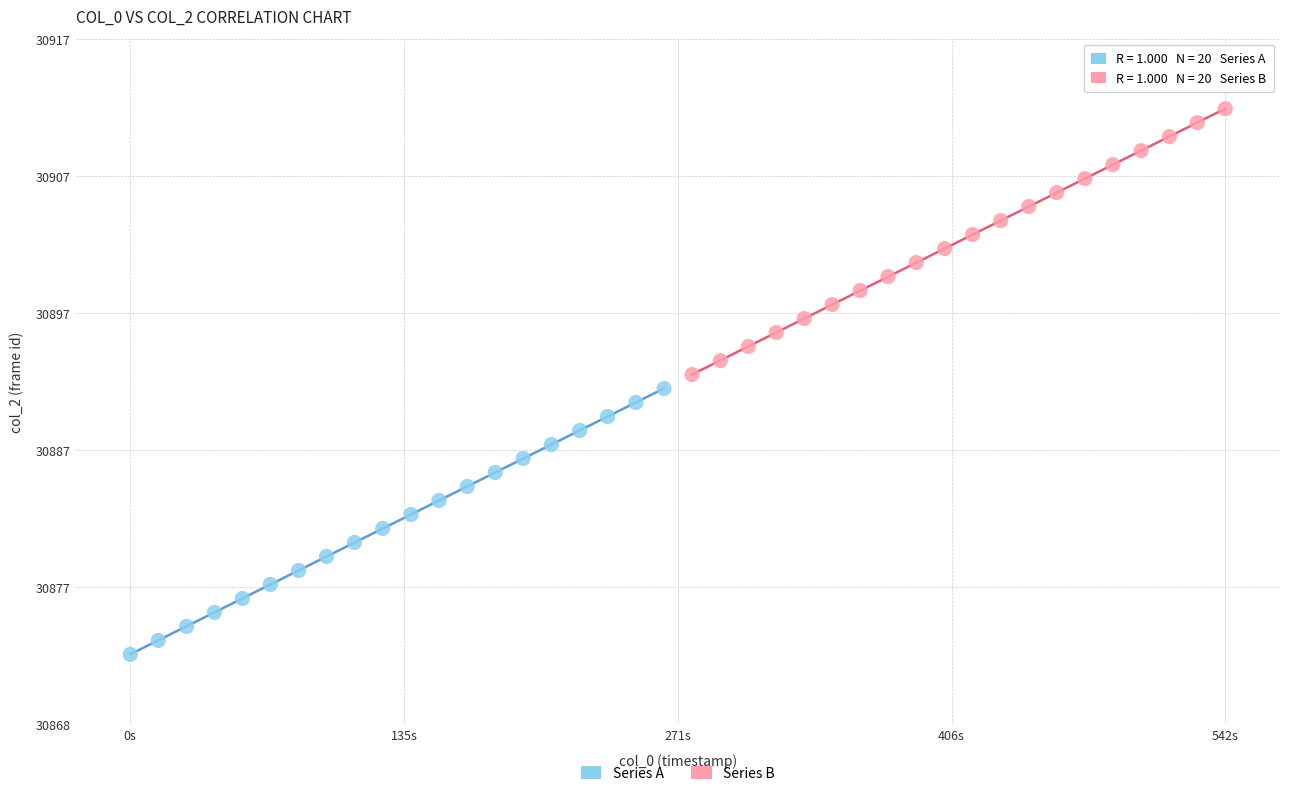

Which series reaches the maximum Y coordinate?

Series B